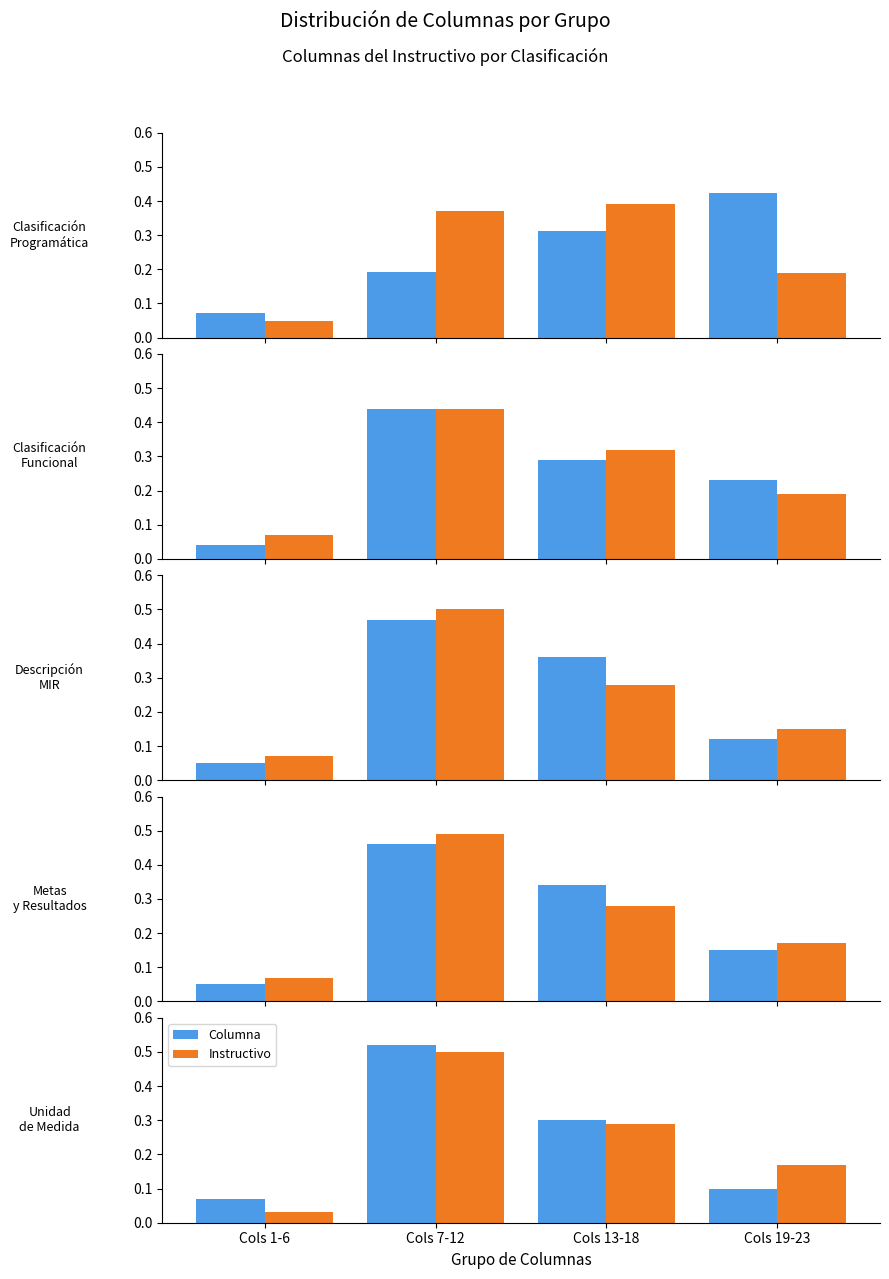

What is the average value of the Columna series?

0.2